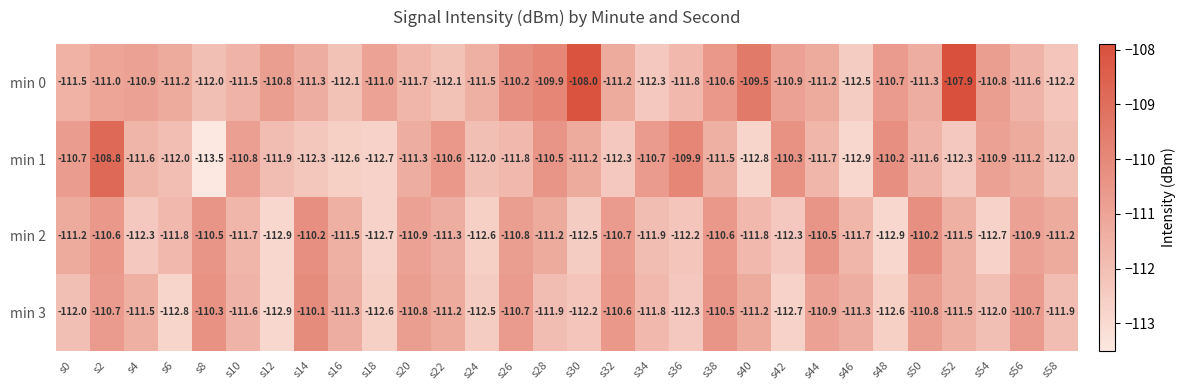

What is the greatest value displayed?

-107.9